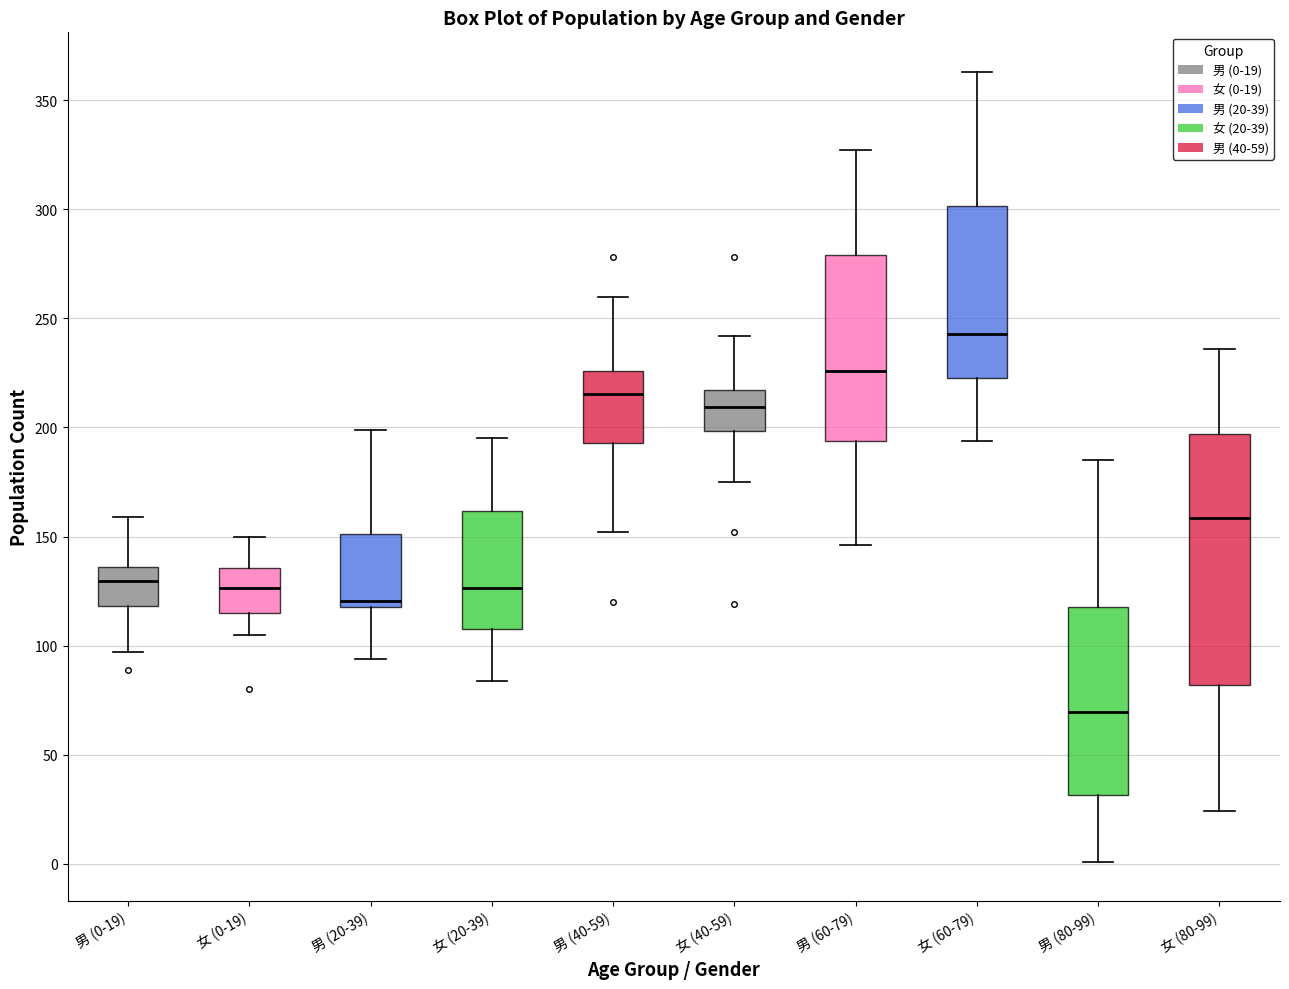

Where does the lower whisker of the box for 女 (80-99) end on the y-axis? The values are not printed on the chart, so give them approximately, as read against the axis.

25